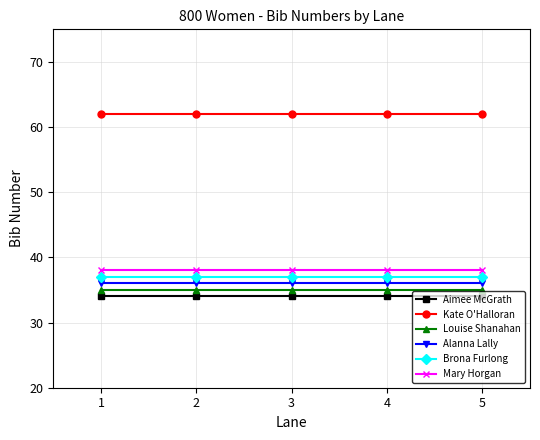

True or false: Brona Furlong and Alanna Lally intersect in this chart.

False